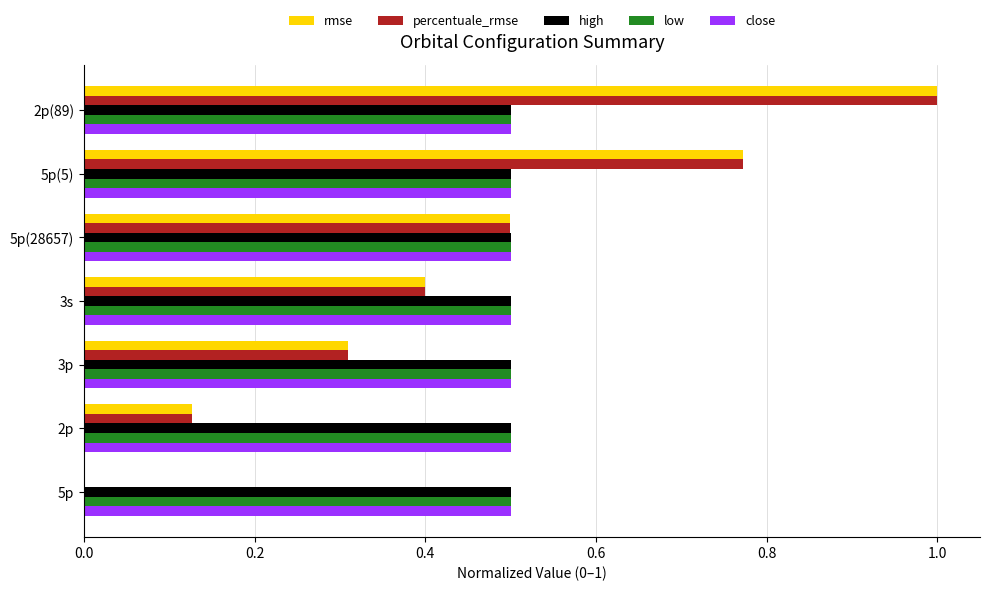

Count the percentuale_rmse values in the range 0 to 1.

7